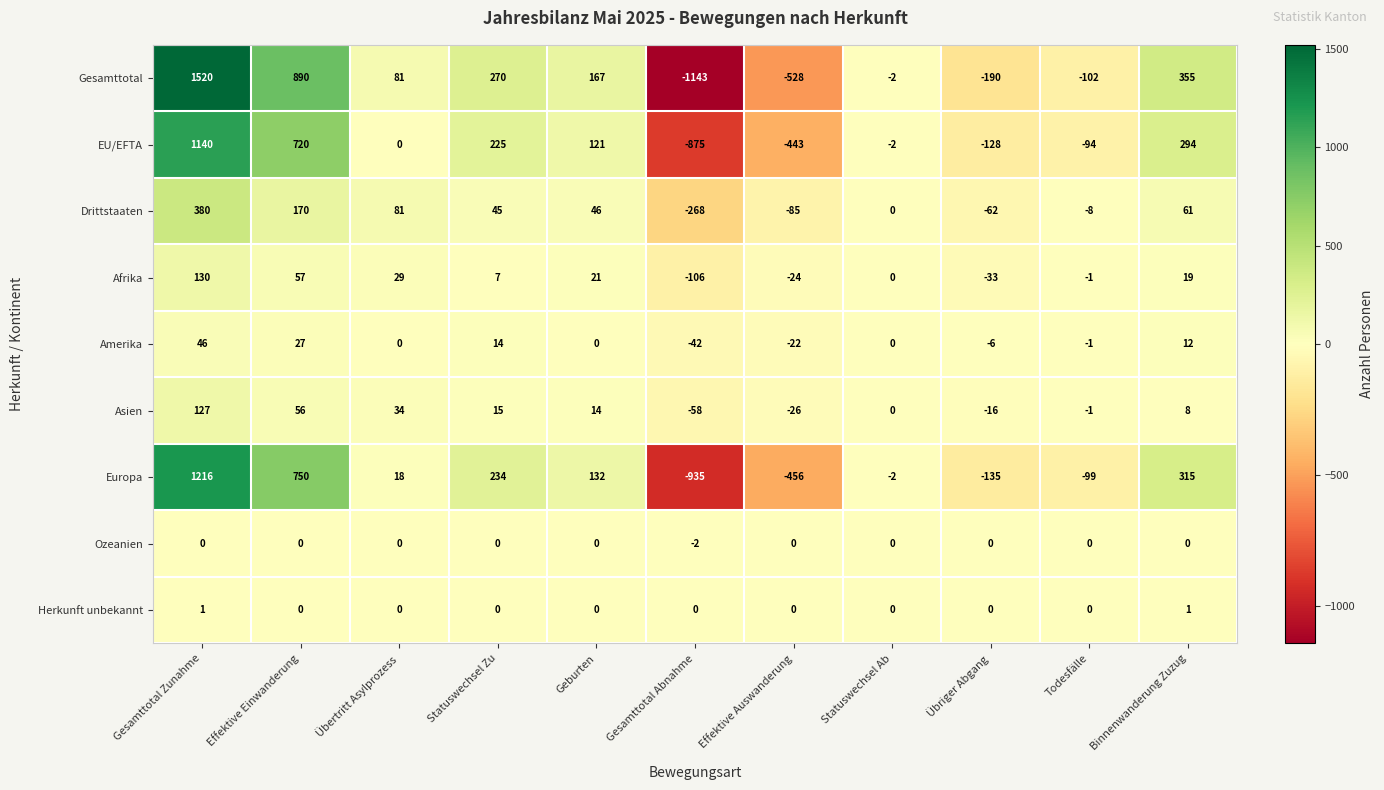

At which category is the sum across all series the highest?

Gesamttotal Zunahme